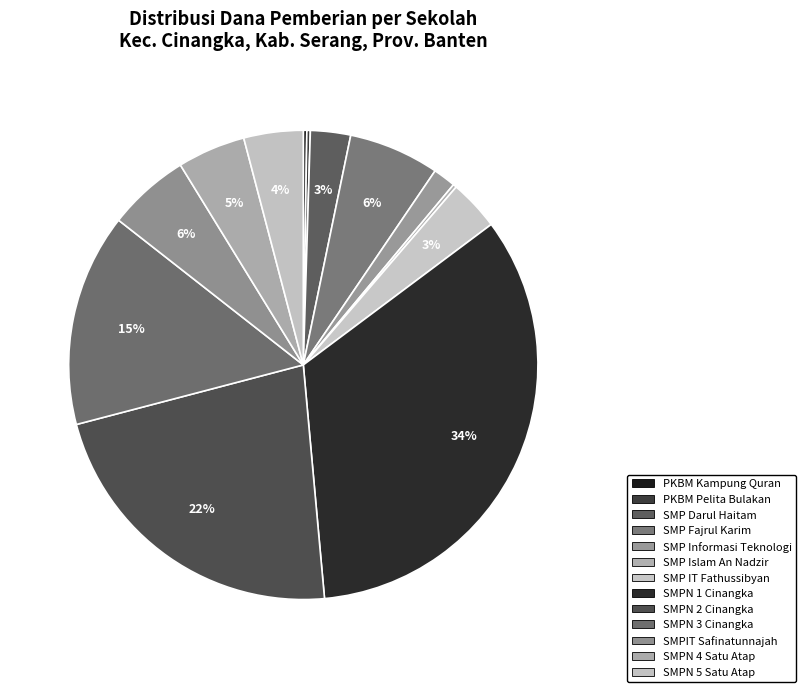

How many slices are in this pie chart?

13